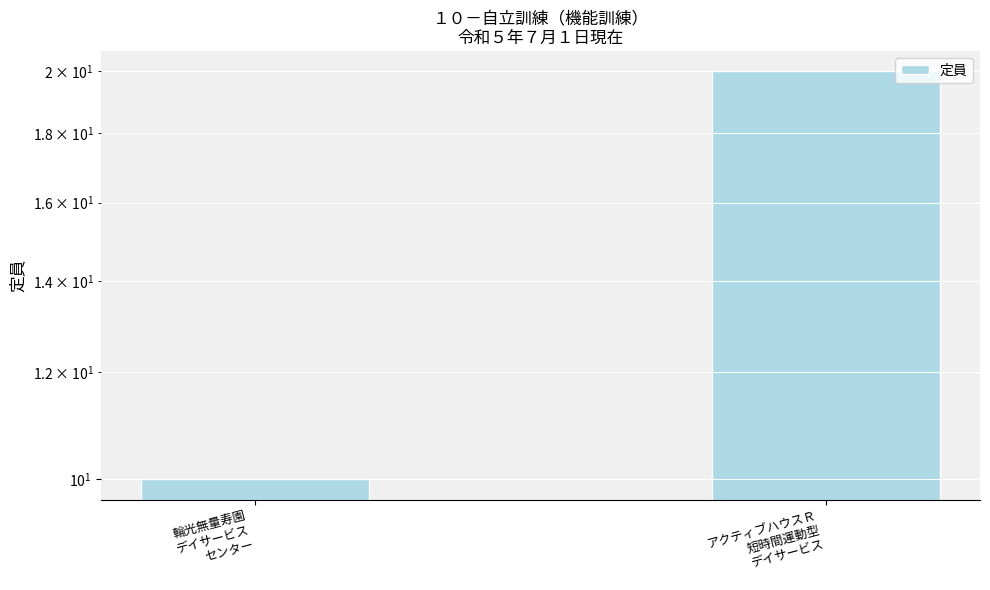

At which category does the chart reach its minimum across all series?

輪光無量寿園
デイサービス
センター